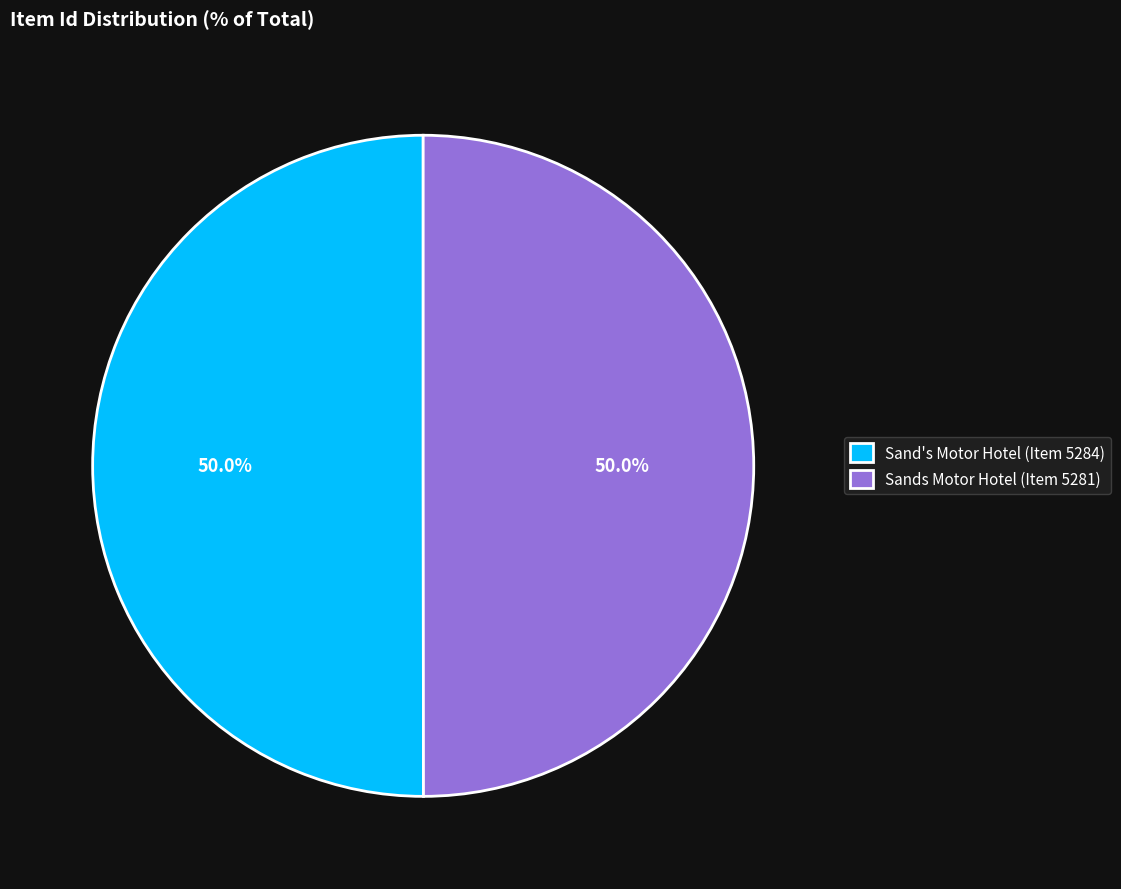

What percentage is the Sands Motor Hotel (Item 5281) slice, to the nearest percent?

50%